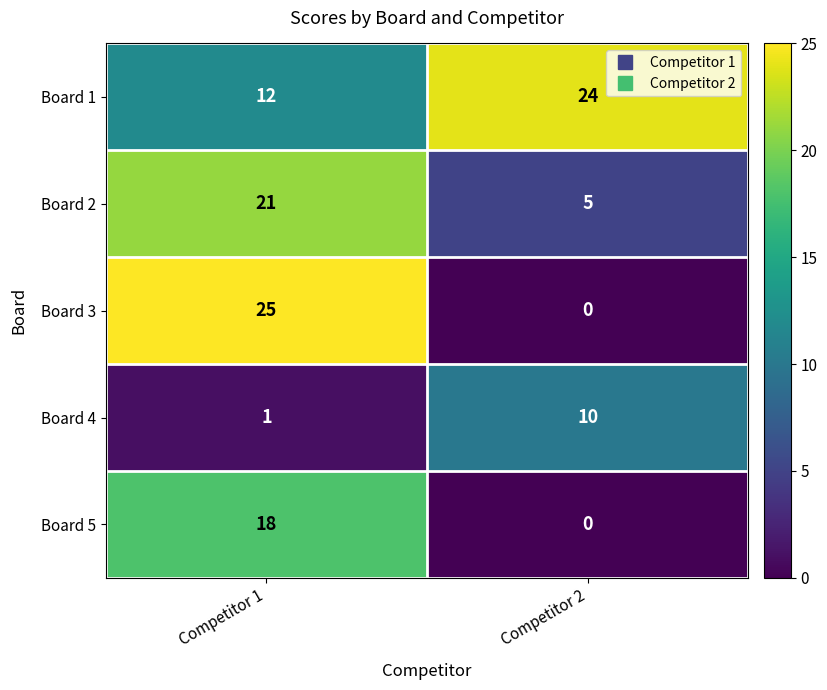

The value of Board 3 at Competitor 1 is 25. True or false?

True